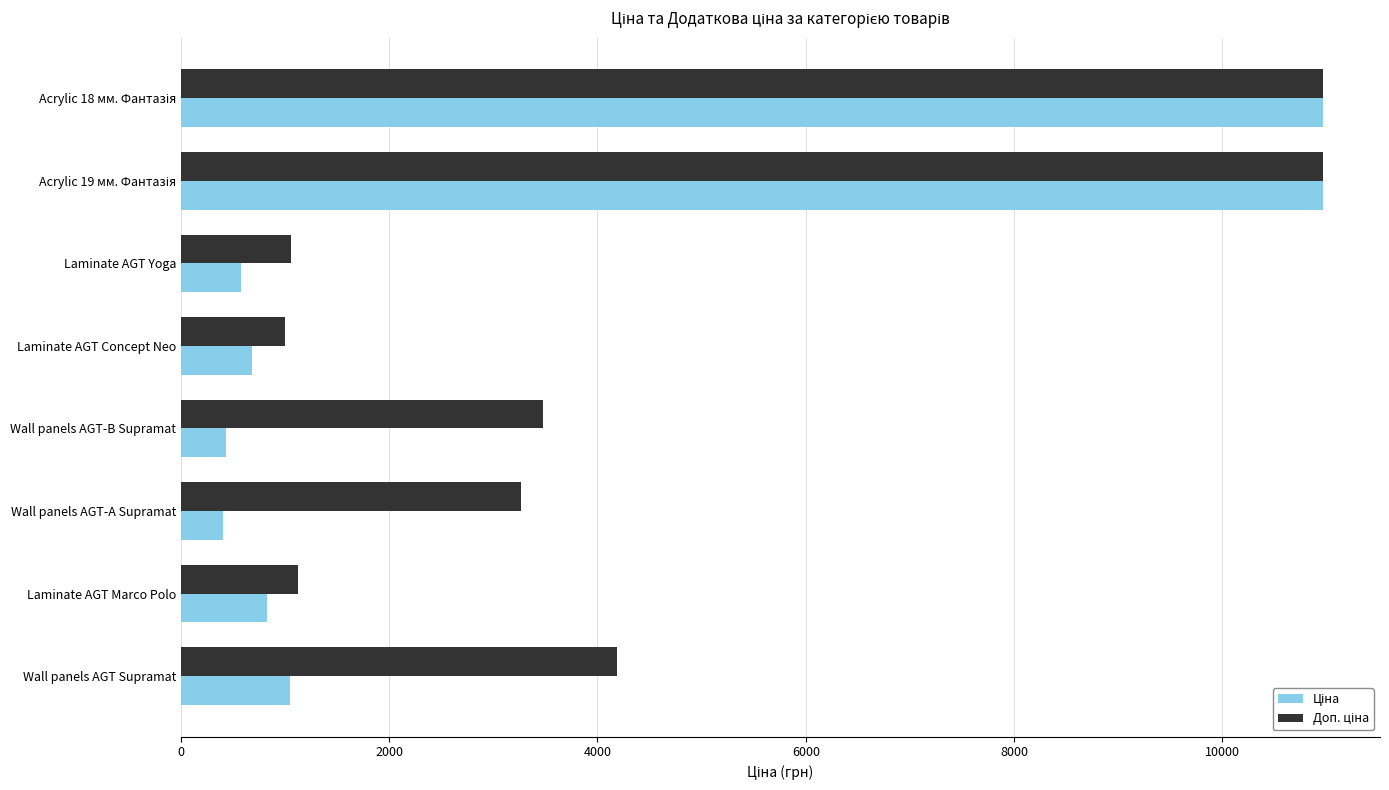

At how many categories does at least one series exceed 3791?

3